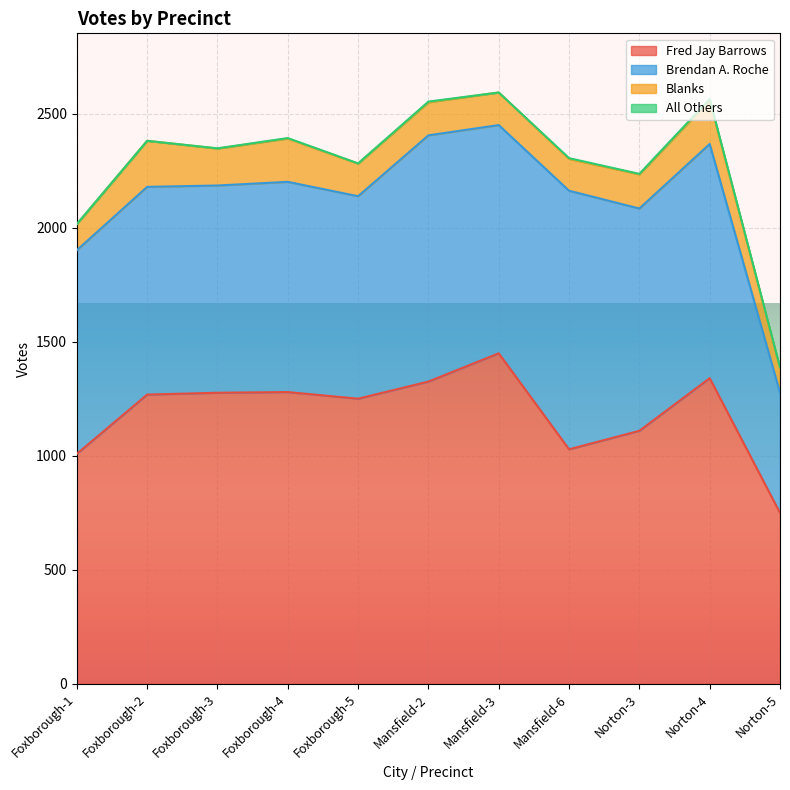

How many interior local valleys does the Brendan A. Roche series have?

4